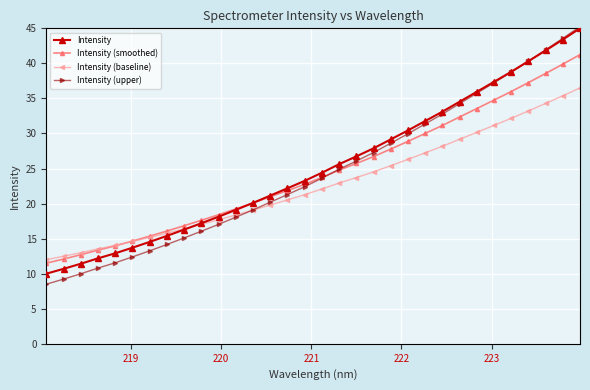

What is the value of the Intensity point at the 28th from the left?

38.8